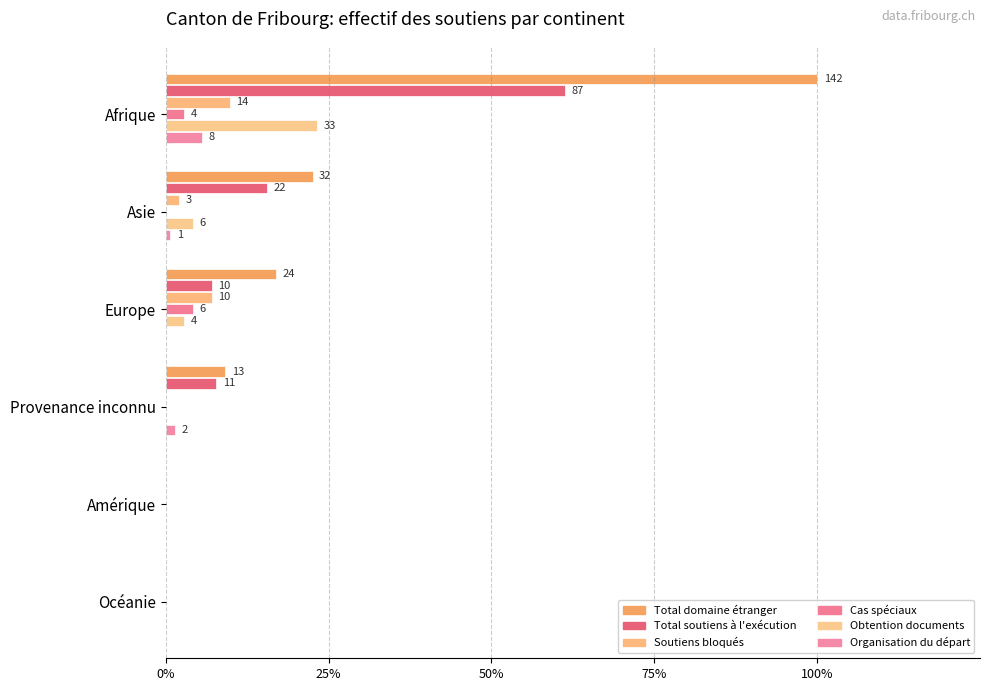

What is the sum of all Organisation du départ values?

0.1